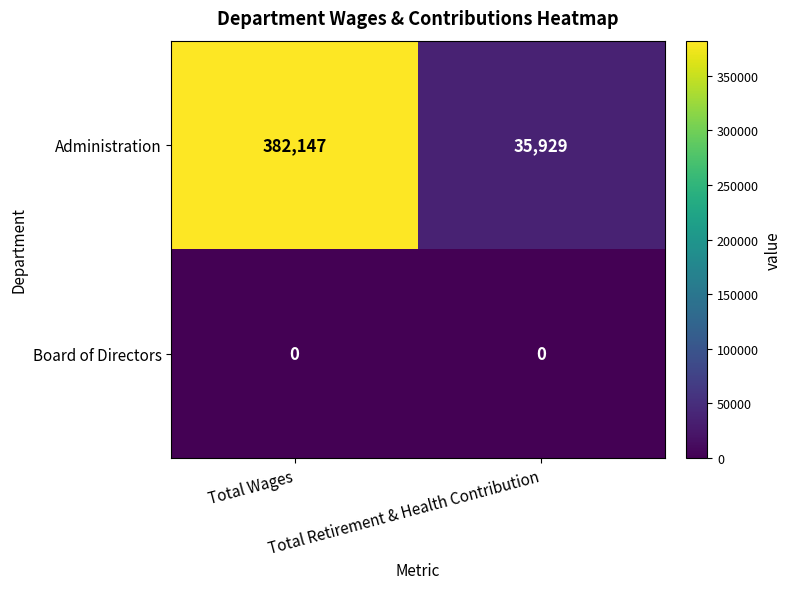

List the series in order of their overall mean, highest first.

Administration, Board of Directors